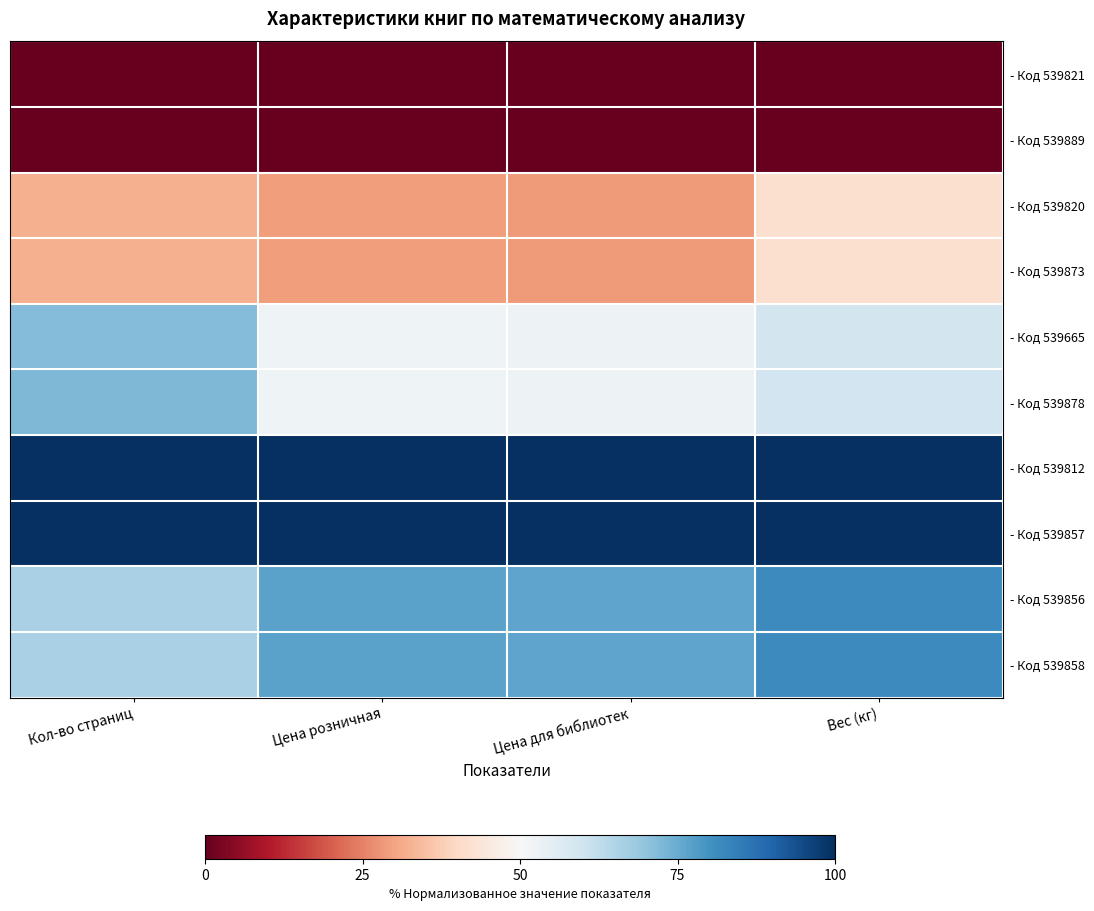

Which label corresponds to the largest value in the chart?

Кол-во страниц